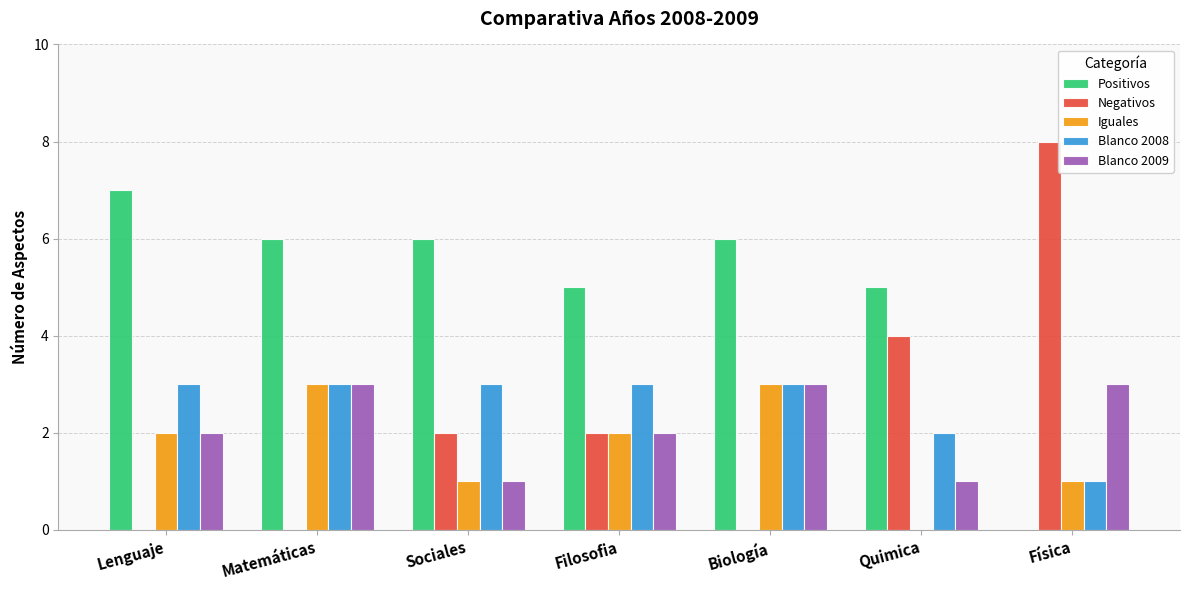

Which series has the largest range (max minus min)?

Negativos